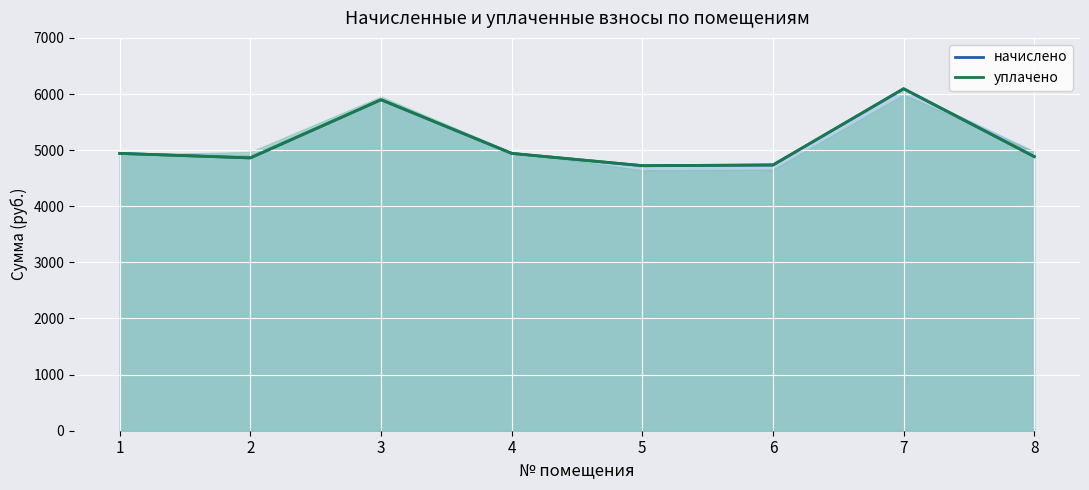

True or false: начислено has a value of 4942.1 at 1.

True